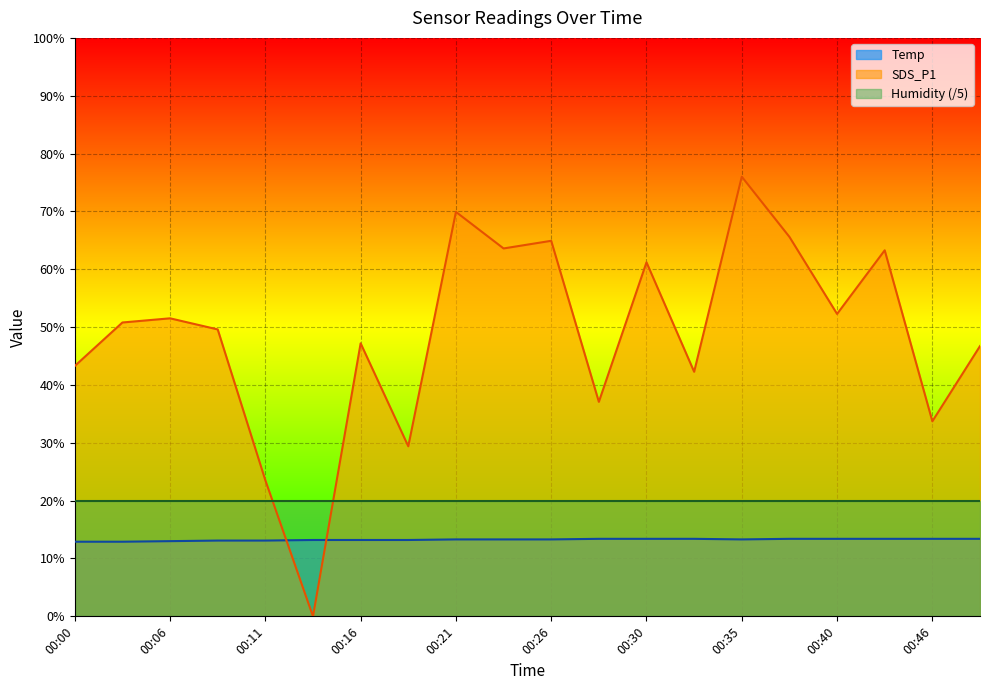

True or false: Temp has a value of 23.0 at 00:33.

False